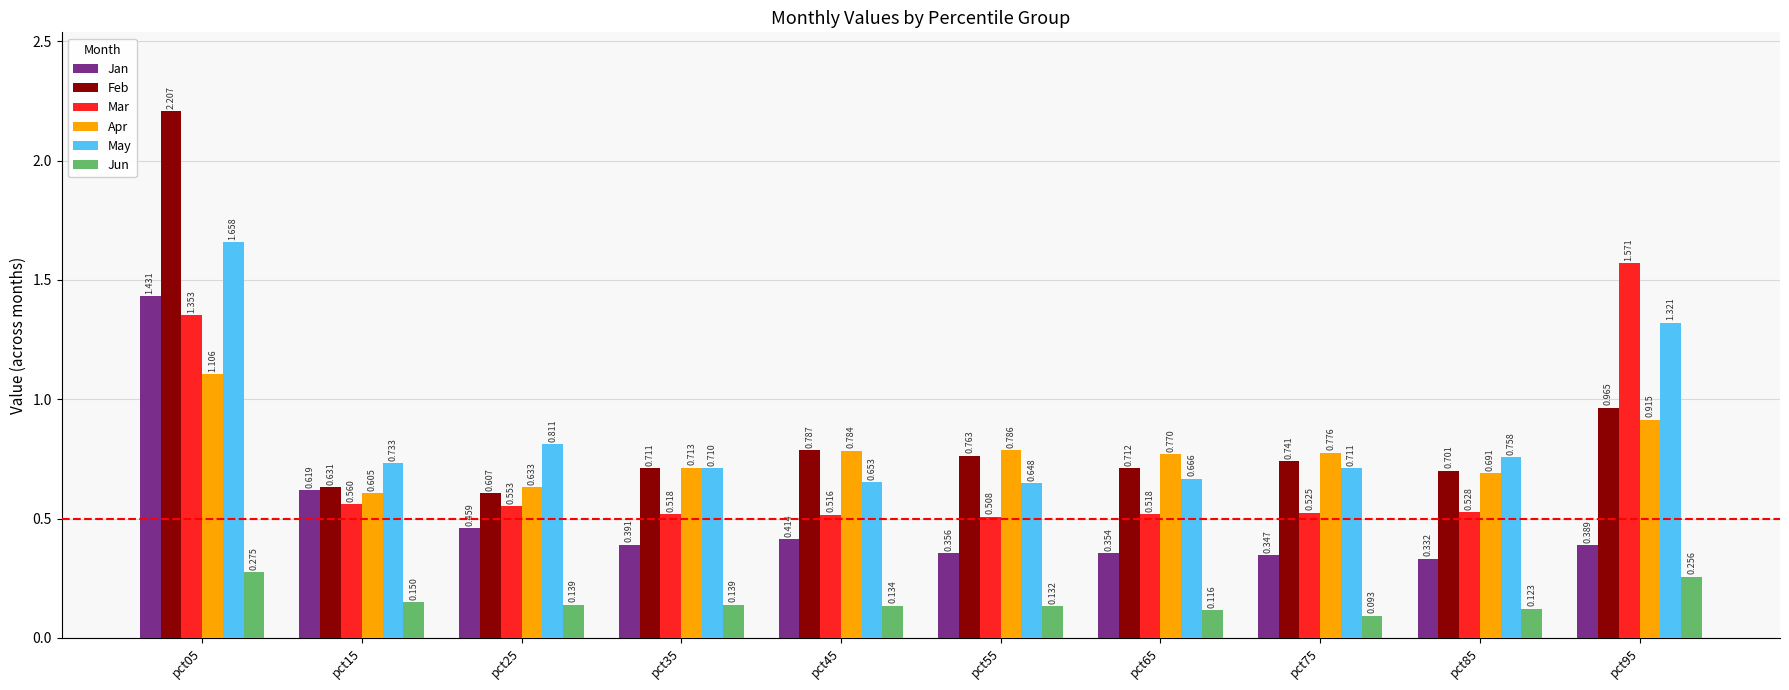

At pct25, list the series in order from smallest to largest.

Jun, Jan, Mar, Feb, Apr, May